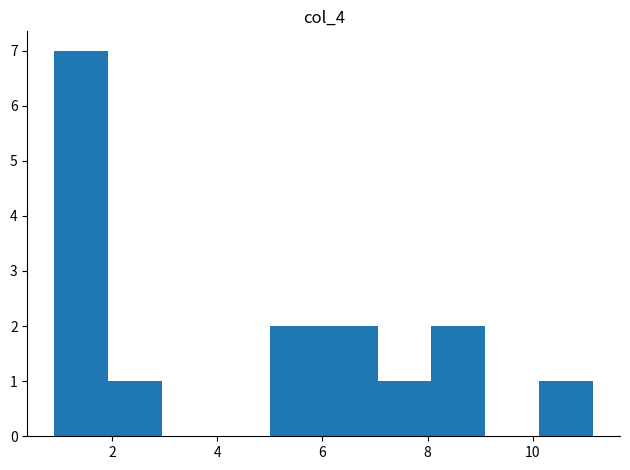

Which range on the x-axis has the tallest bar?

1.0 to 2.0